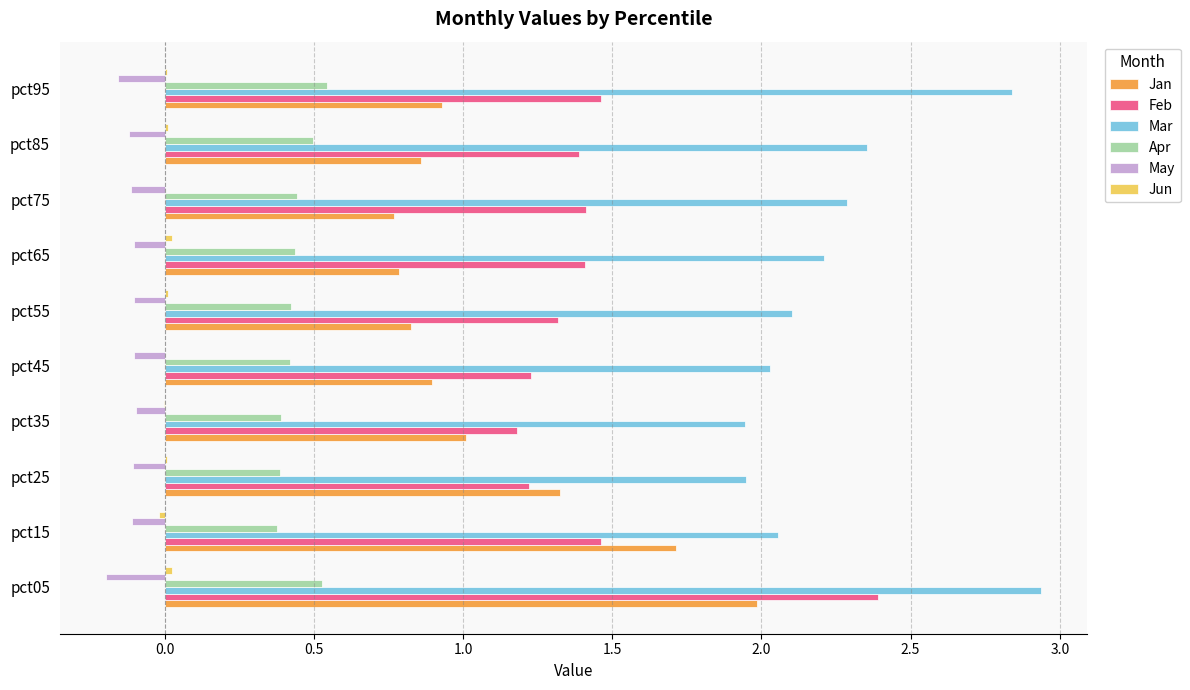

The Jan series shows 2.0 at pct05. True or false?

True